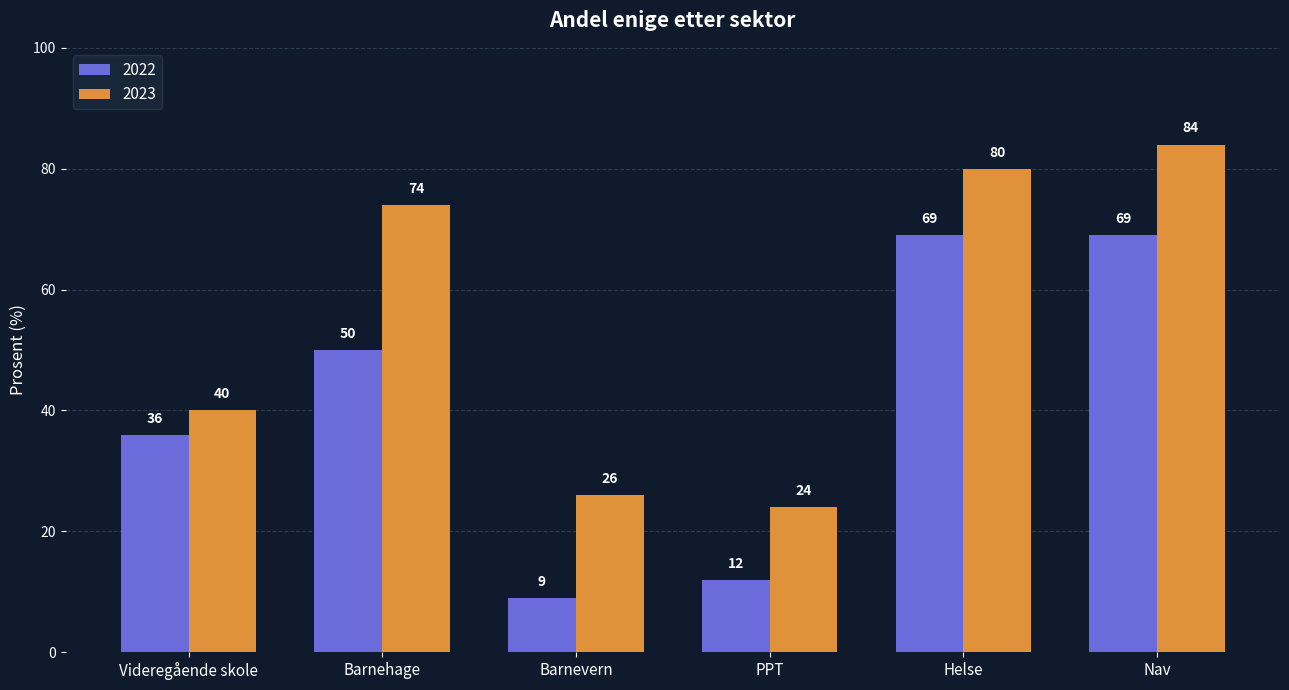

Rank the series by their average value, from highest to lowest.

2023, 2022